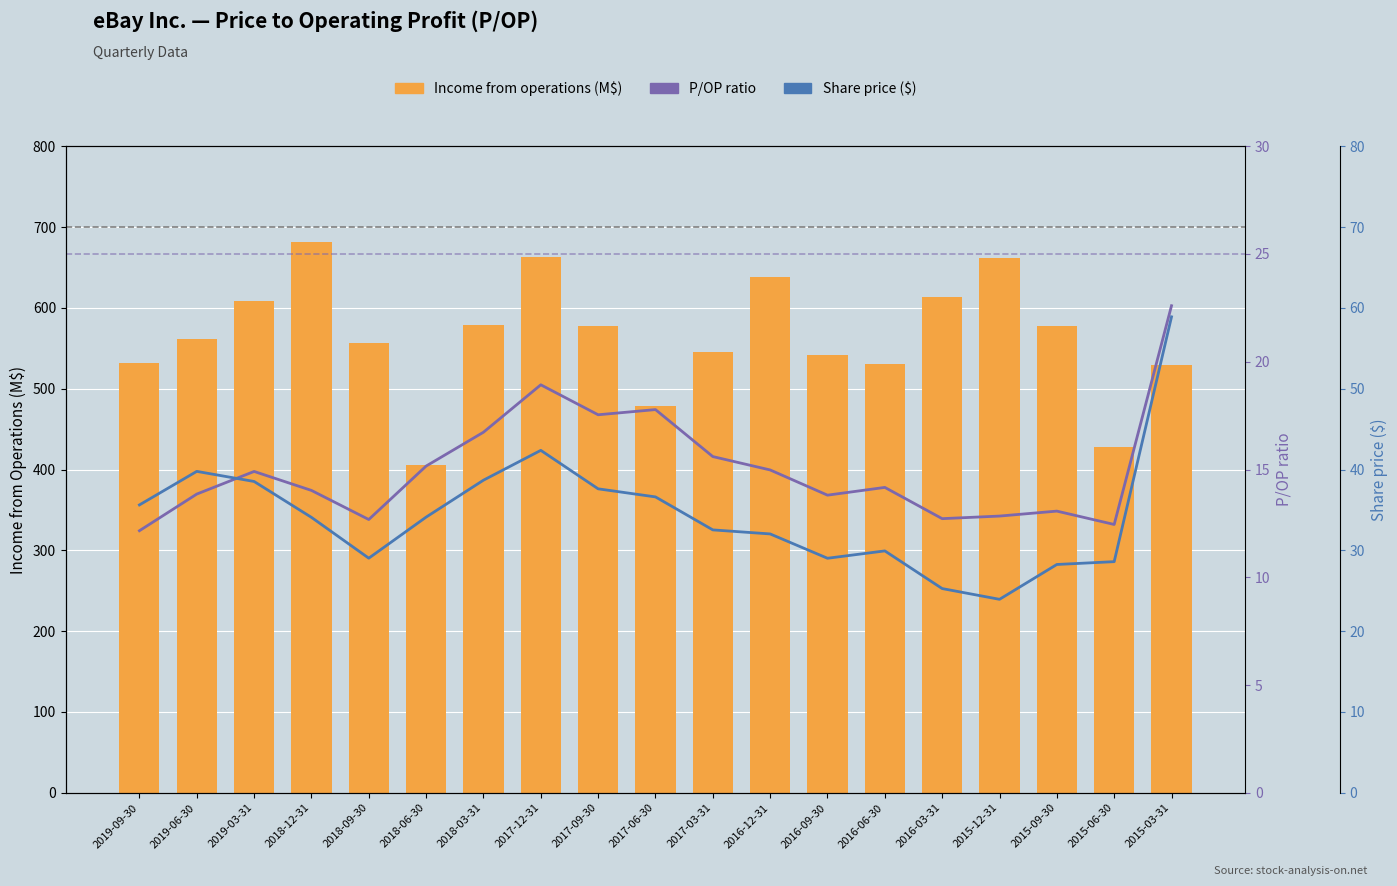

At which label does P/OP ratio reach its peak?

2015-03-31